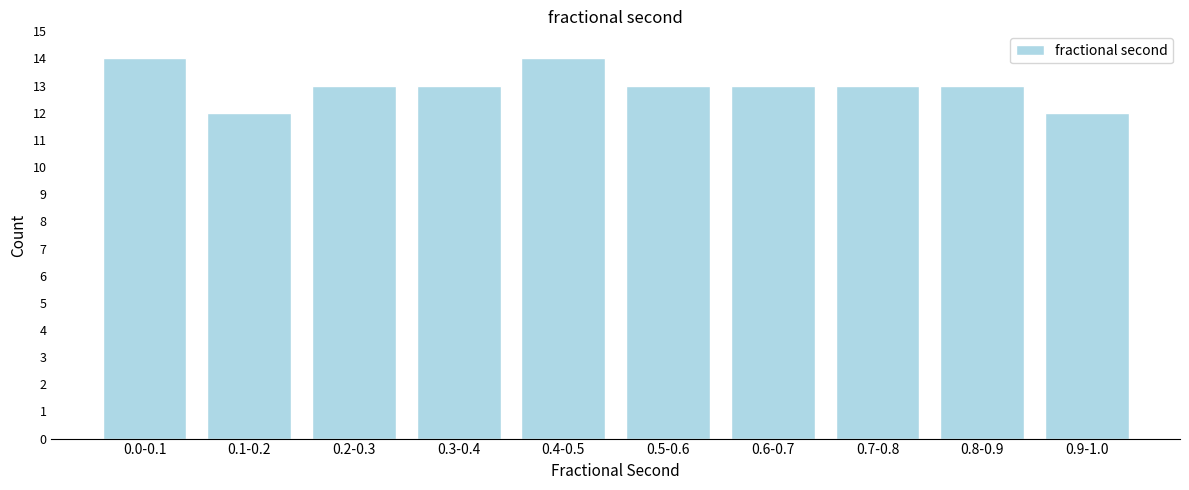

Reading left to right, extract all data points from this chart.

14	12	13	13	14	13	13	13	13	12